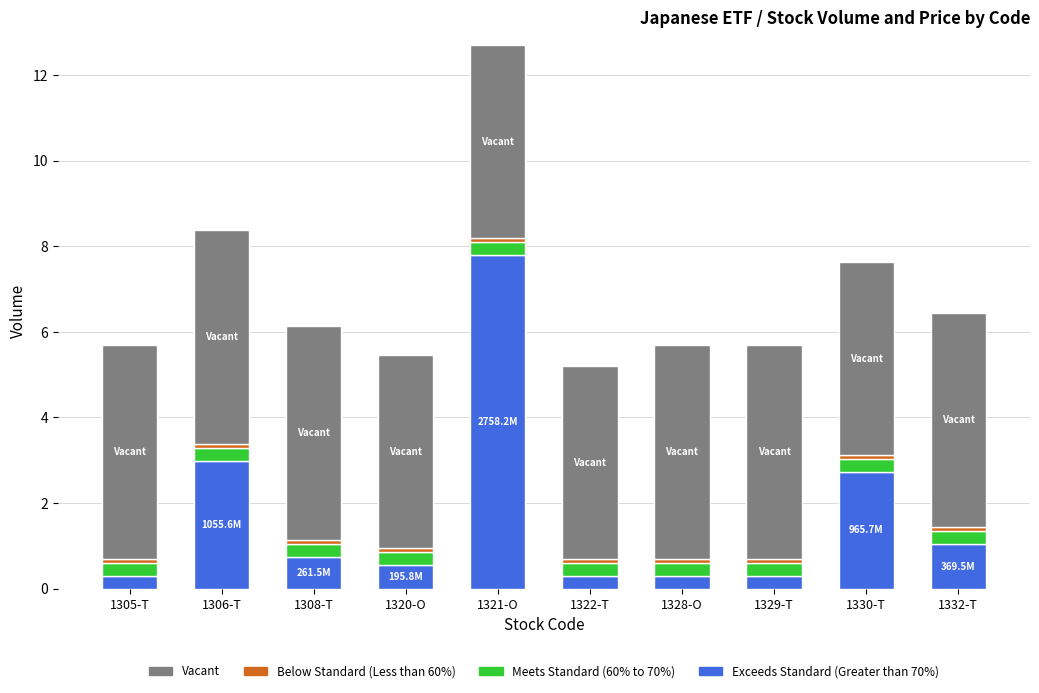

What is the lowest value of the Exceeds Standard (Greater than 70%) series?

0.3